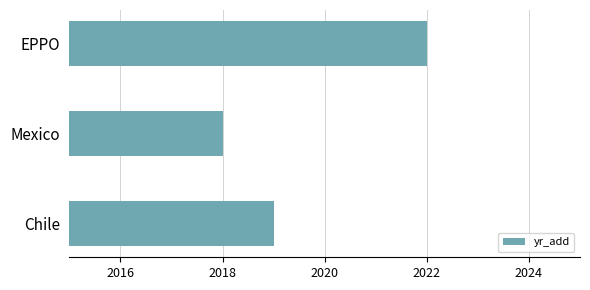

What is the difference between the second highest and minimum values?

1